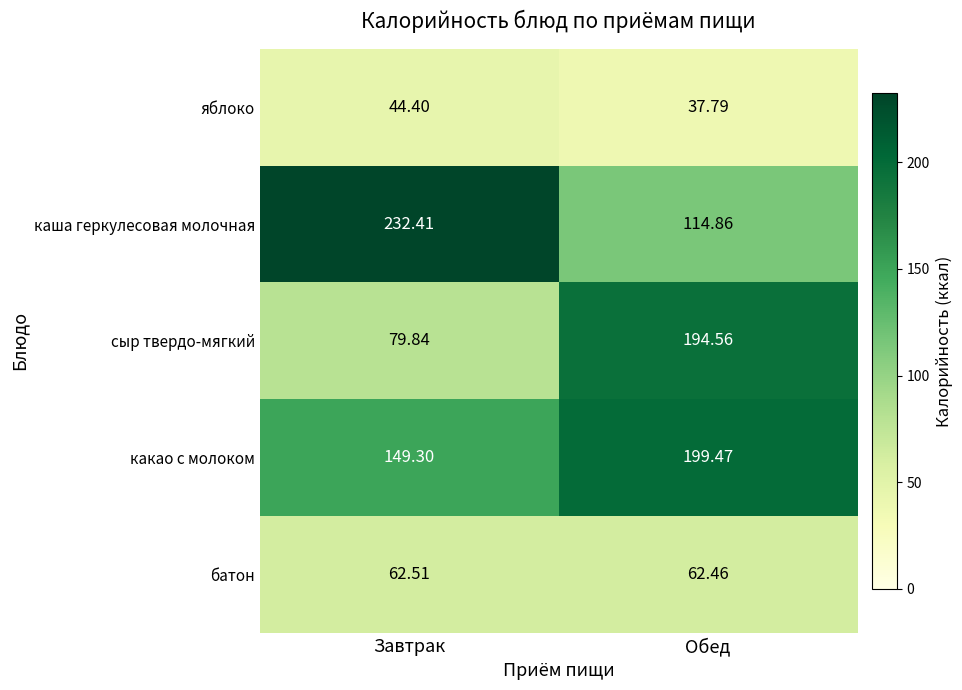

Which category has the highest value across all series?

Завтрак